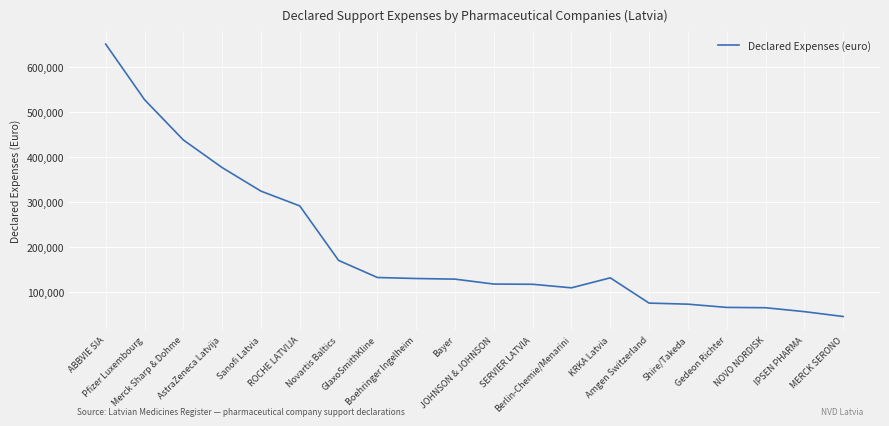

Count the number of categories in the chart.

20